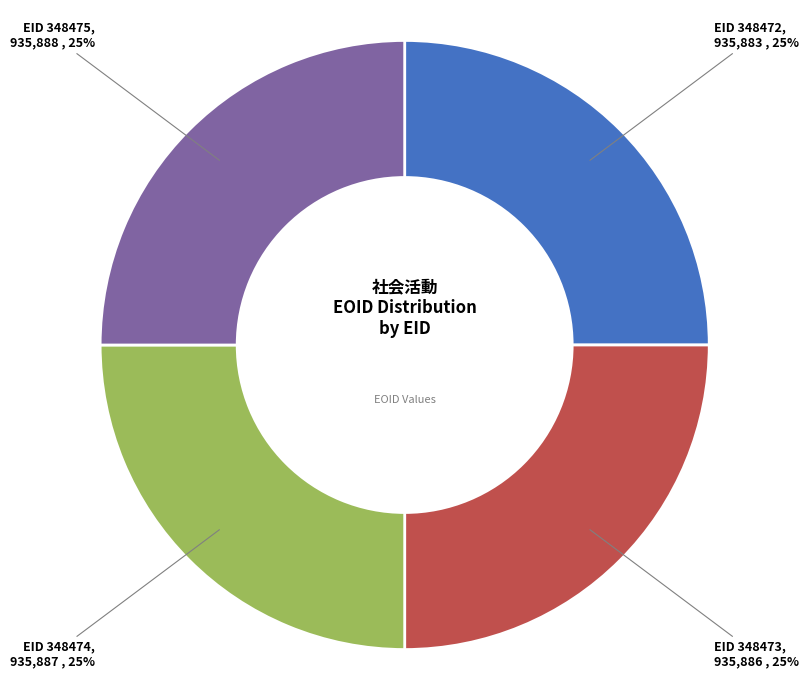

To the nearest percent, what is the average slice percentage?

25%